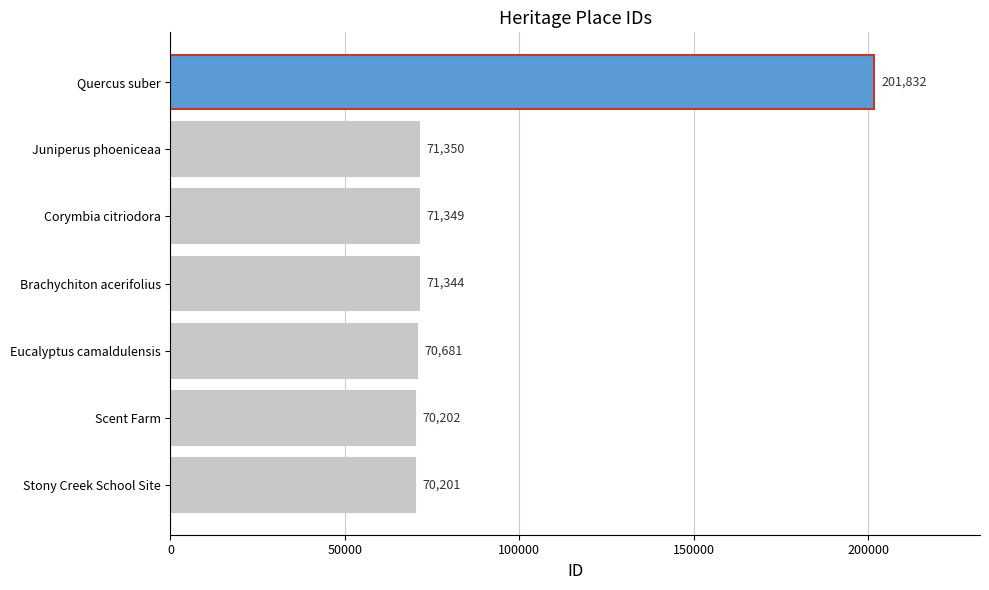

What is the difference between the second highest and minimum values?

1149